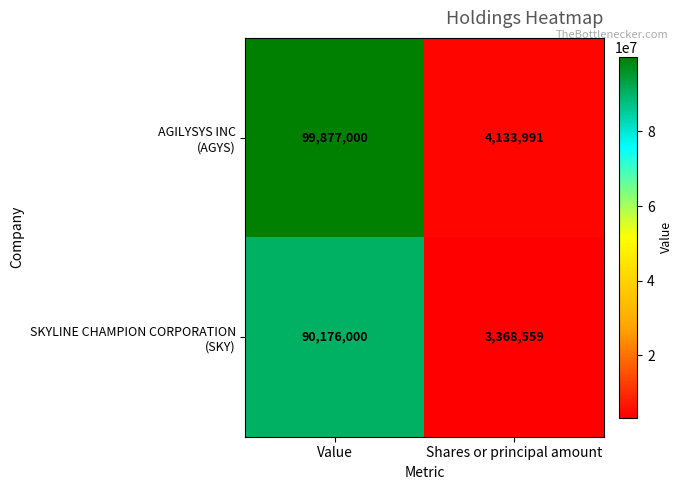

What is the difference between the highest and lowest values at Shares or principal amount?

765432